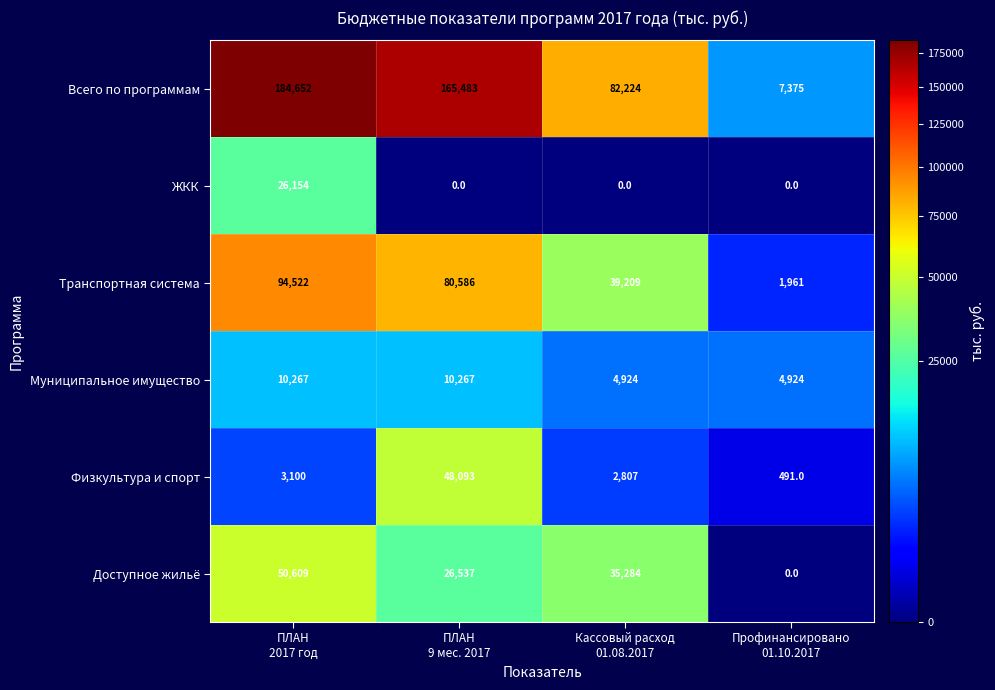

What is the total value across all series at Профинансировано
01.10.2017?

14751